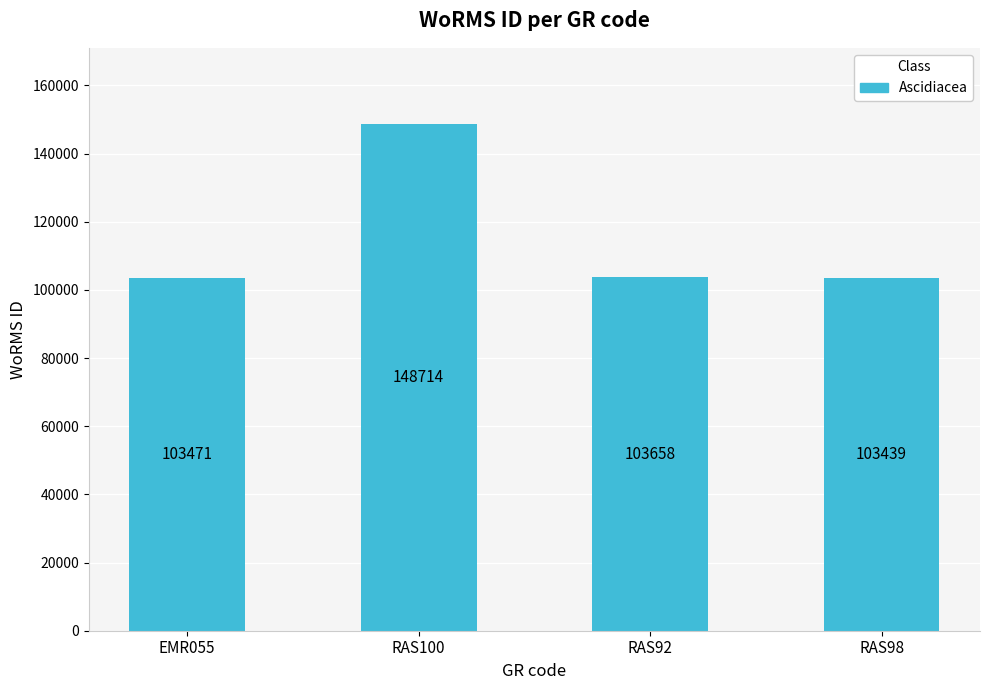

Reading right to left, what are all the values shown in this chart?

103439	103658	148714	103471